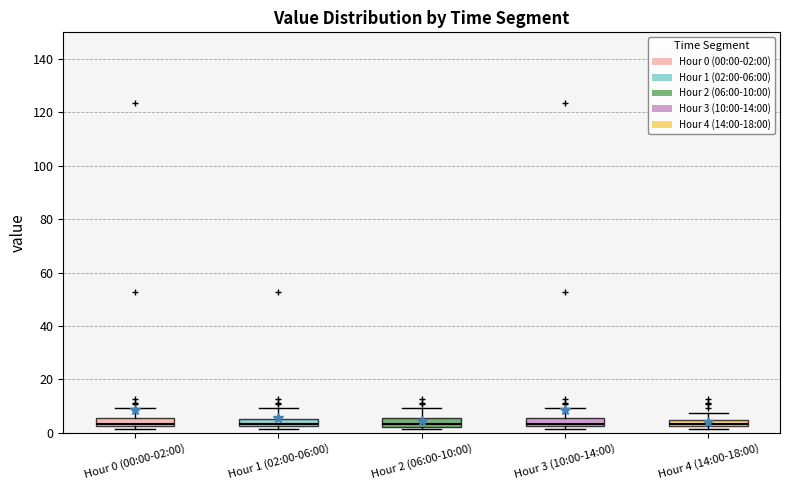

Where is the upper edge of the box for Hour 0 (00:00-02:00) on the y-axis? The values are not printed on the chart, so give them approximately, as read against the axis.

6